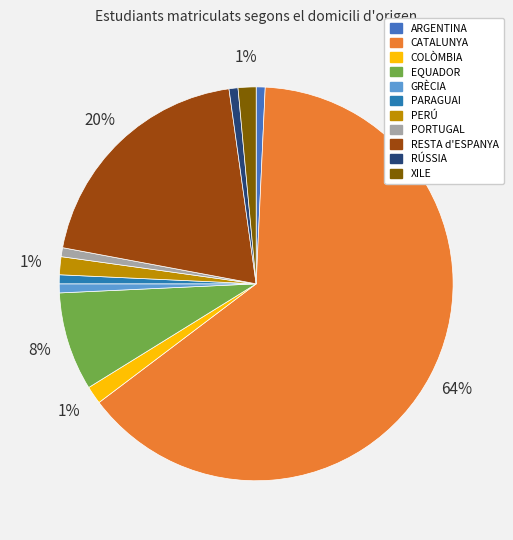

How many segments does this pie chart have?

11